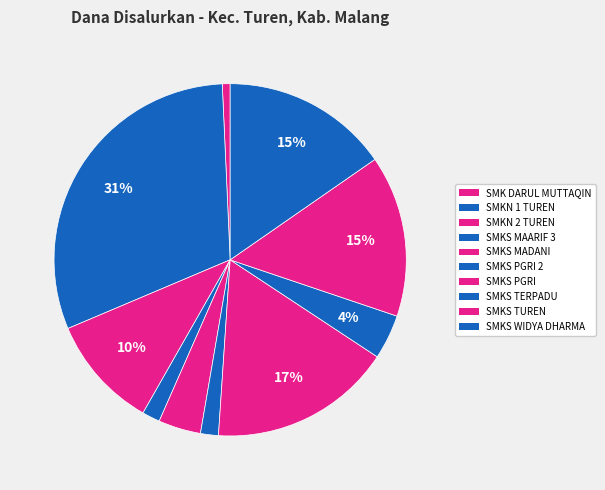

Is there a majority slice in this chart?

No